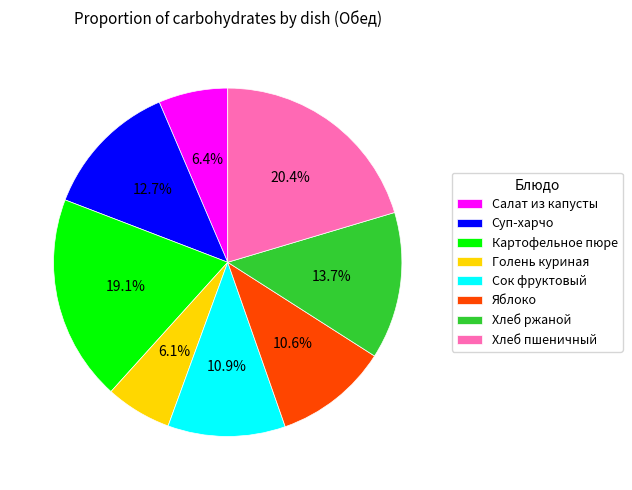

How much of the chart is everything except Голень куриная?

93.9%